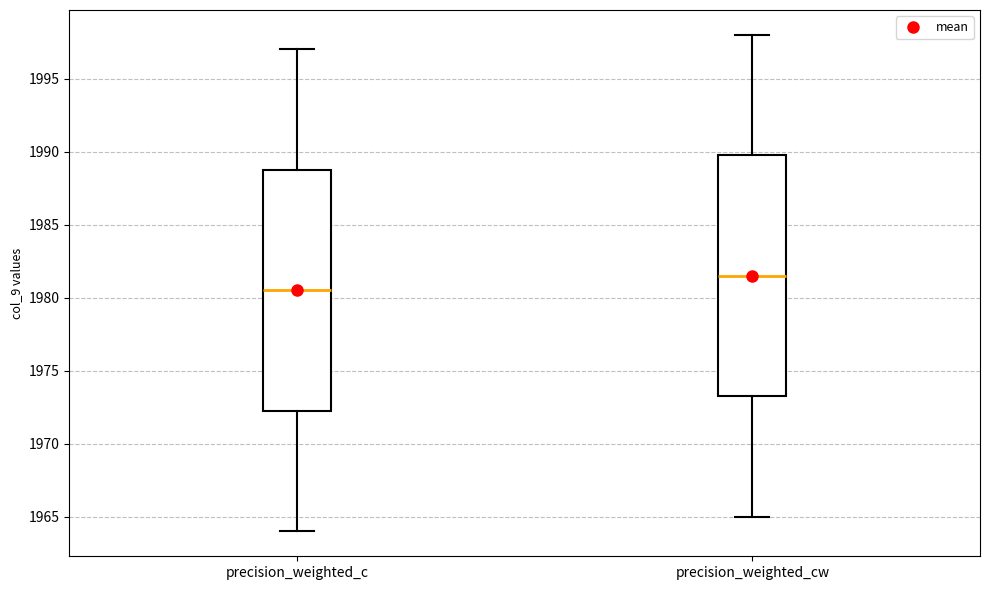

Which box has the lowest median line?

precision_weighted_c